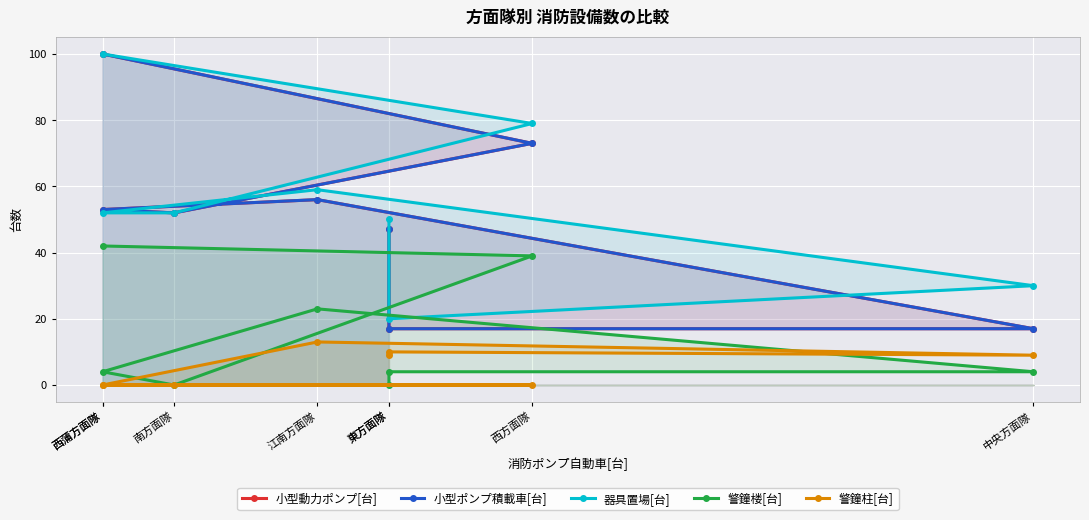

Between 東方面隊 and 西蒲方面隊, which is larger?

西蒲方面隊